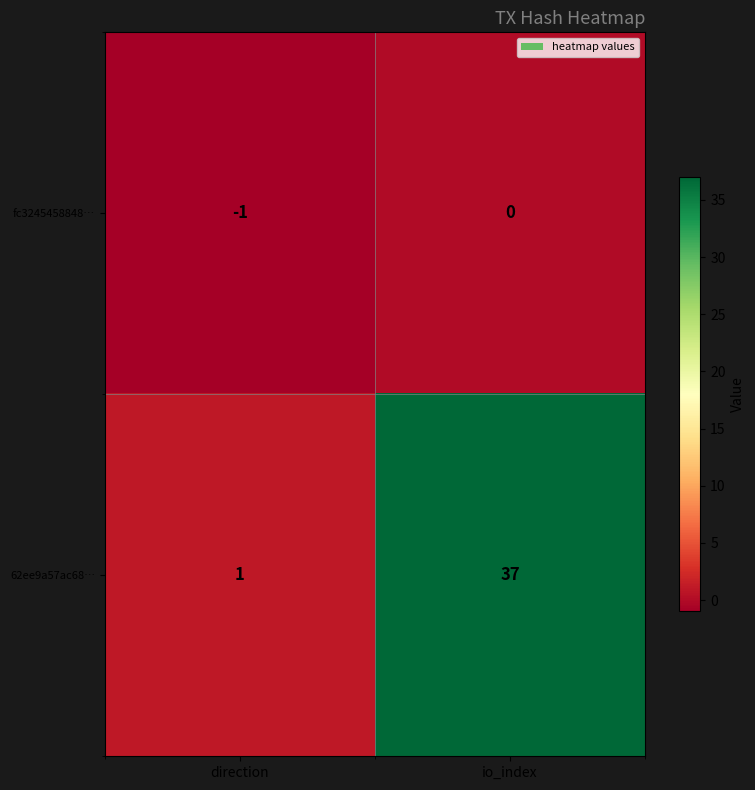

At how many categories does at least one series exceed 34?

1